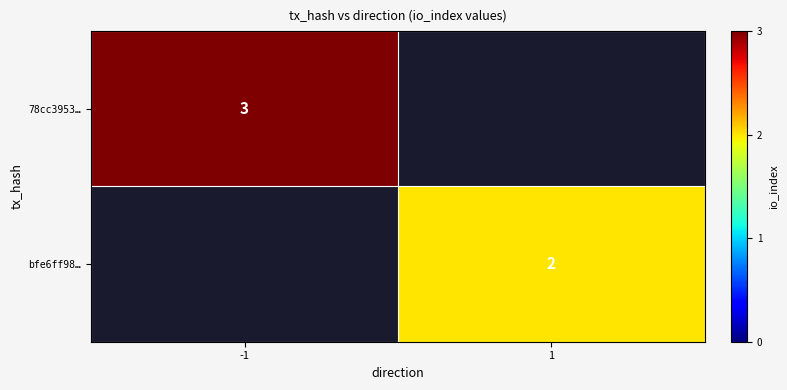

True or false: 78cc3953… has a value of 3 at -1.

True